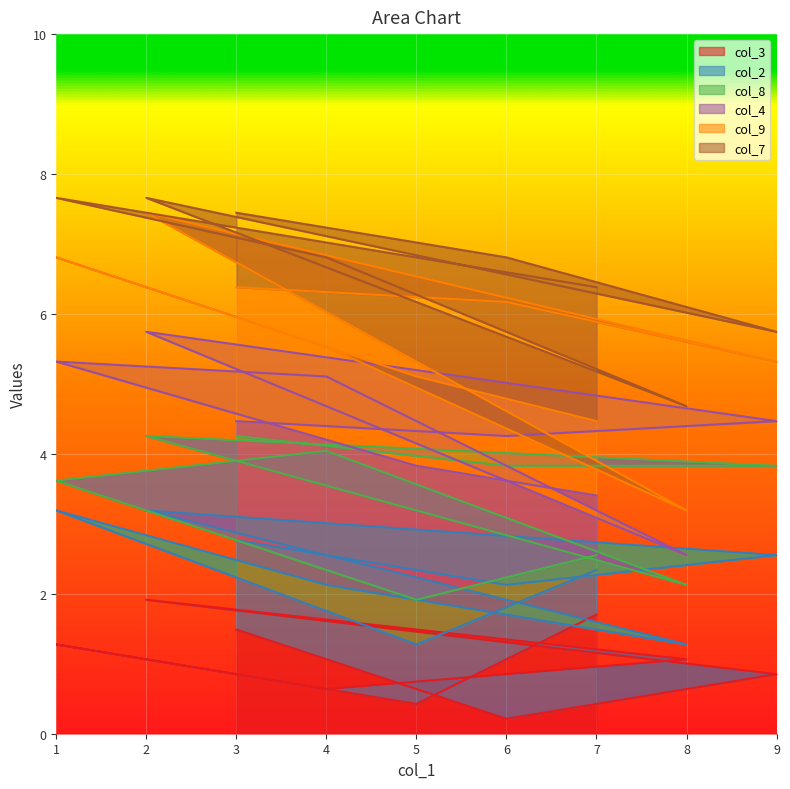

What is the total value across all series at 7?

6.4